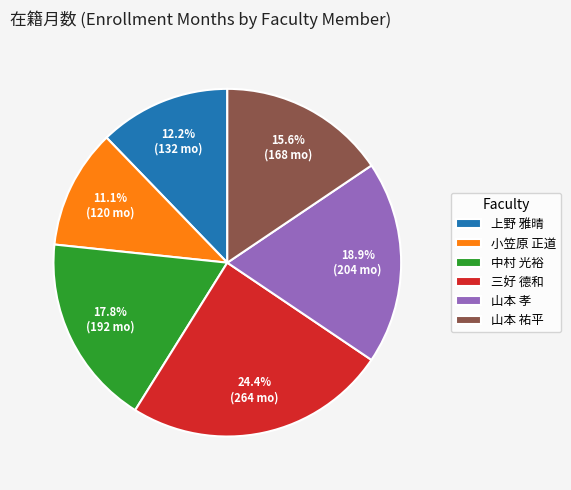

To the nearest percent, what portion does 山本 祐平 represent?

16%